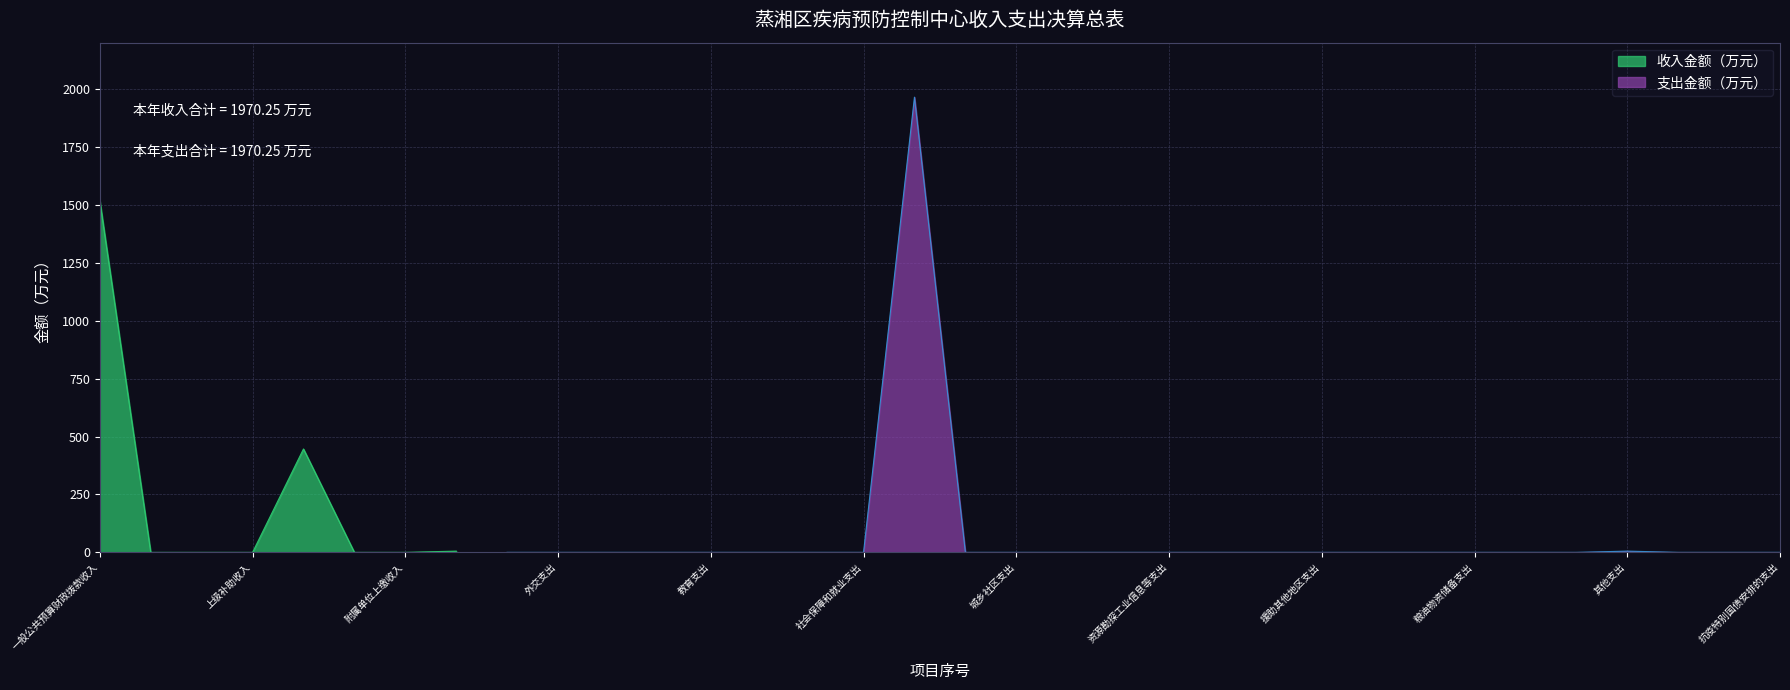

Which category has the highest value in the 收入金额（万元） series?

一般公共预算财政拨款收入